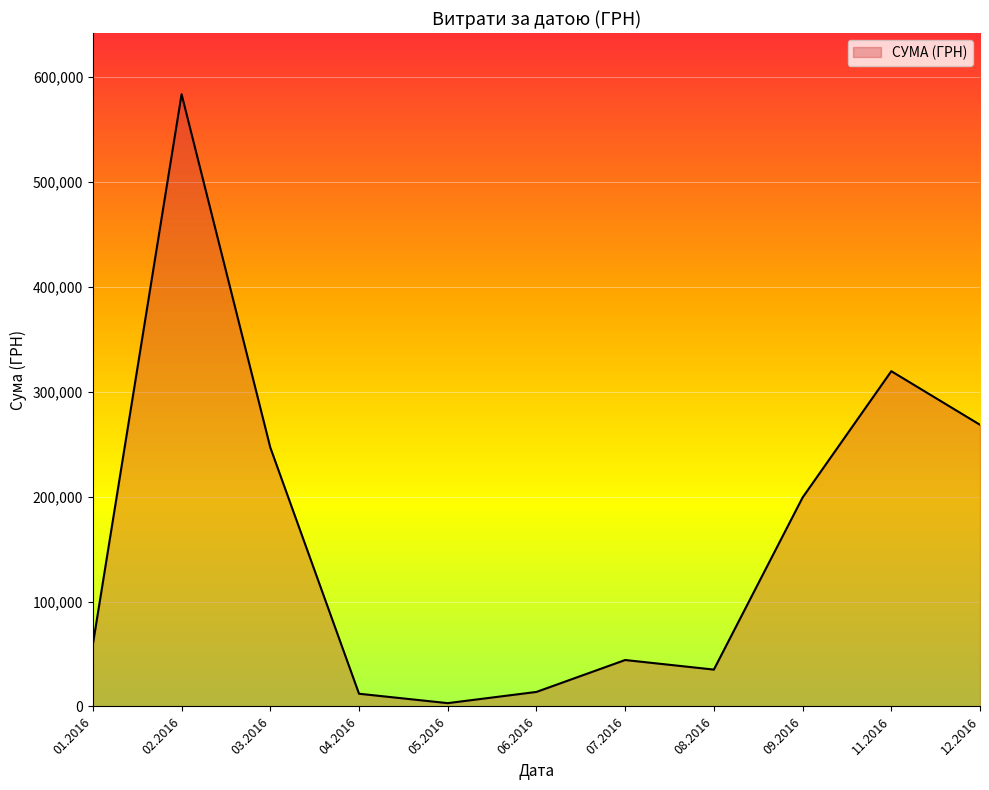

What is the greatest value displayed?

583556.1